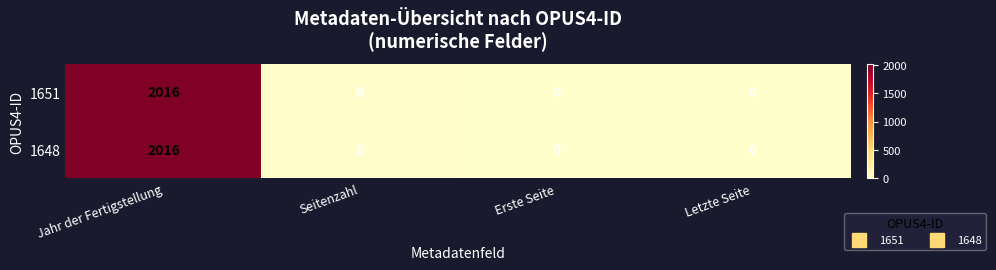

How many values in 1648 are above zero?

2